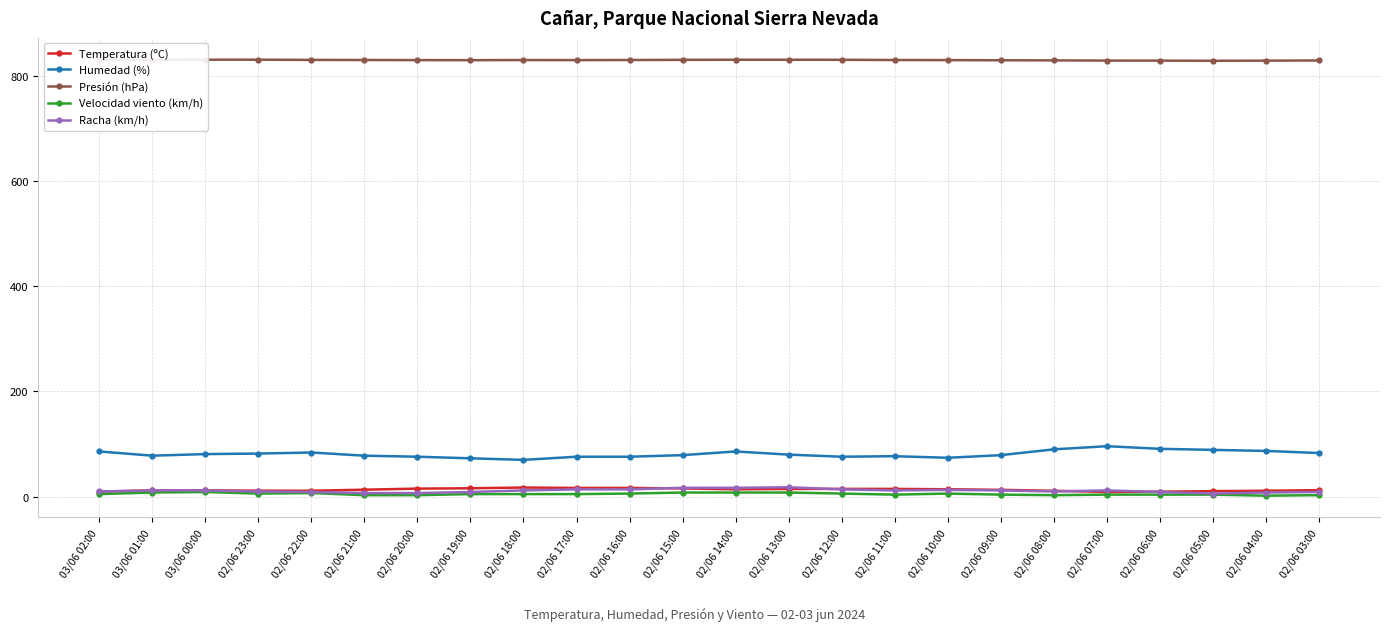

Does the chart display data point markers on the line(s)?

Yes